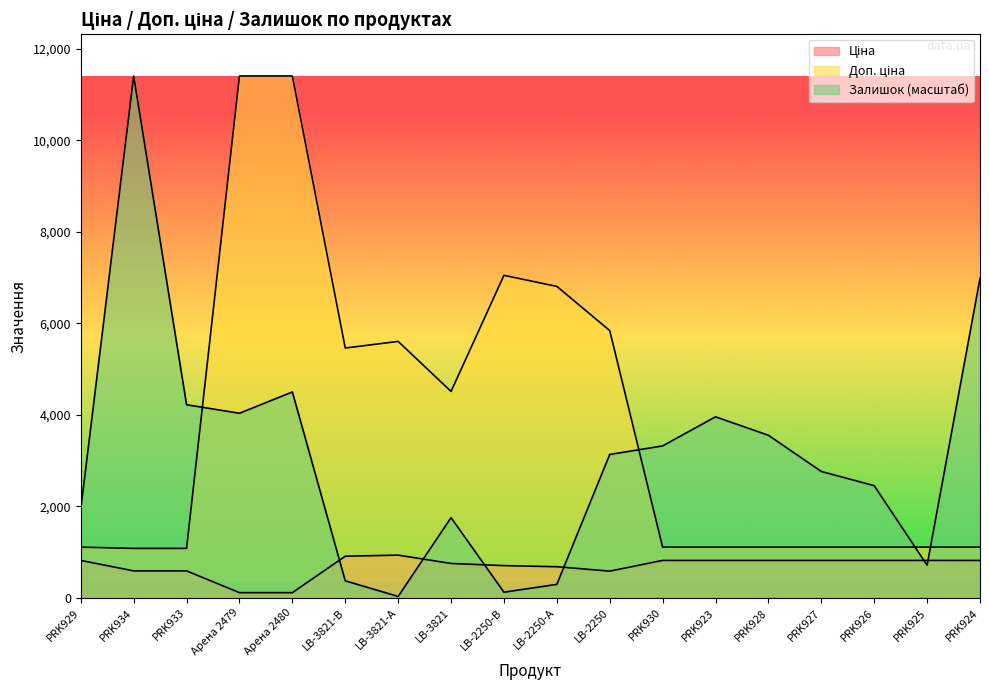

At which label does Залишок reach its minimum?

LB-3821-А